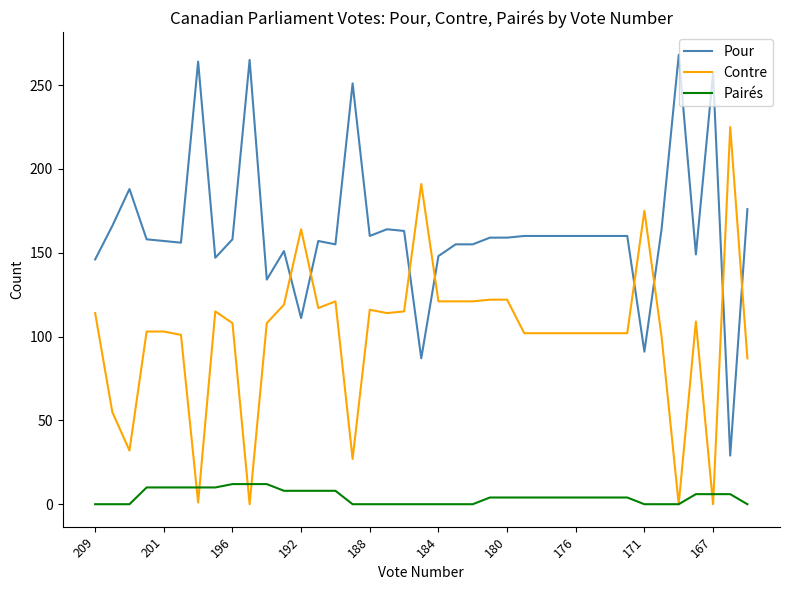

How many intersections are there between Contre and Pour?

8